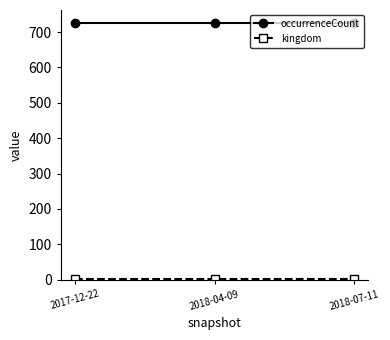

What is the greatest value displayed?

726